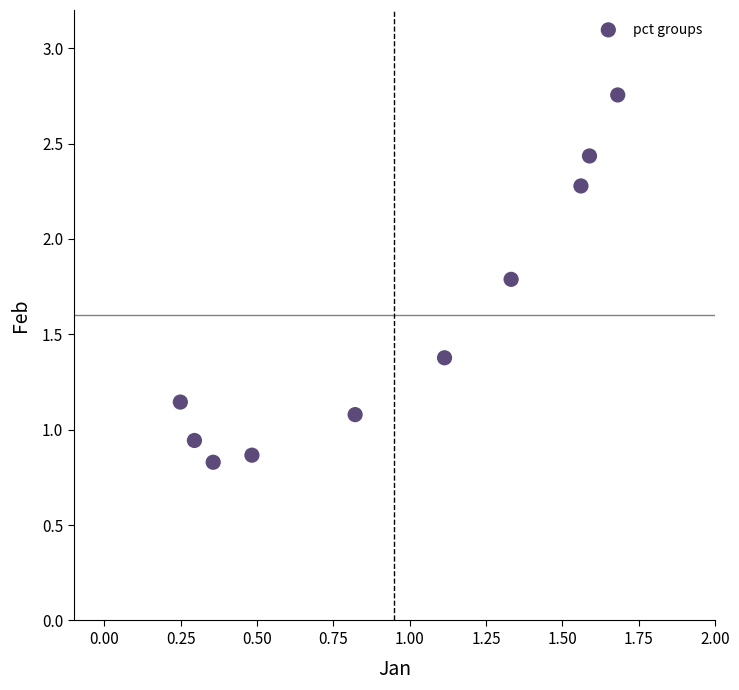

What is the range of X values (max minus min)?

1.4